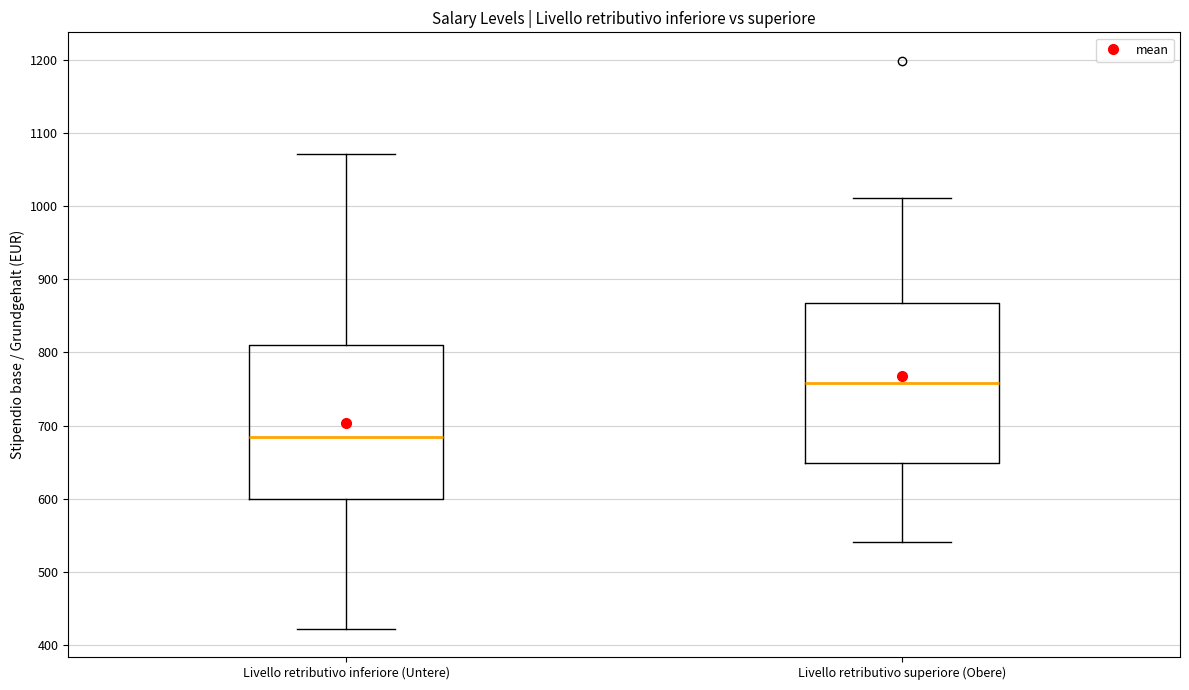

Where is the lower edge of the box for Livello retributivo inferiore (Untere) on the y-axis? The values are not printed on the chart, so give them approximately, as read against the axis.

600